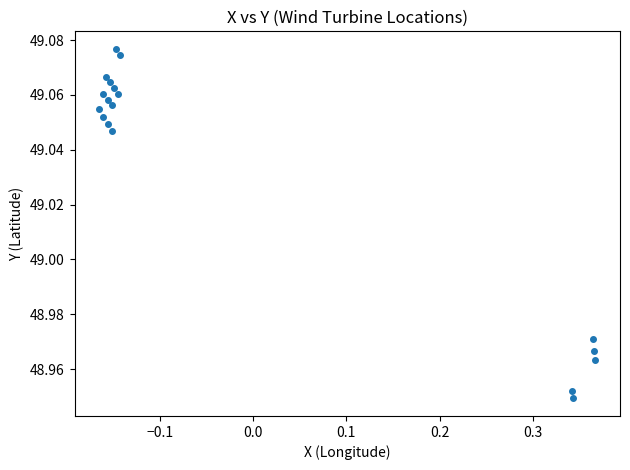

What is the range of X values (max minus min)?

0.5